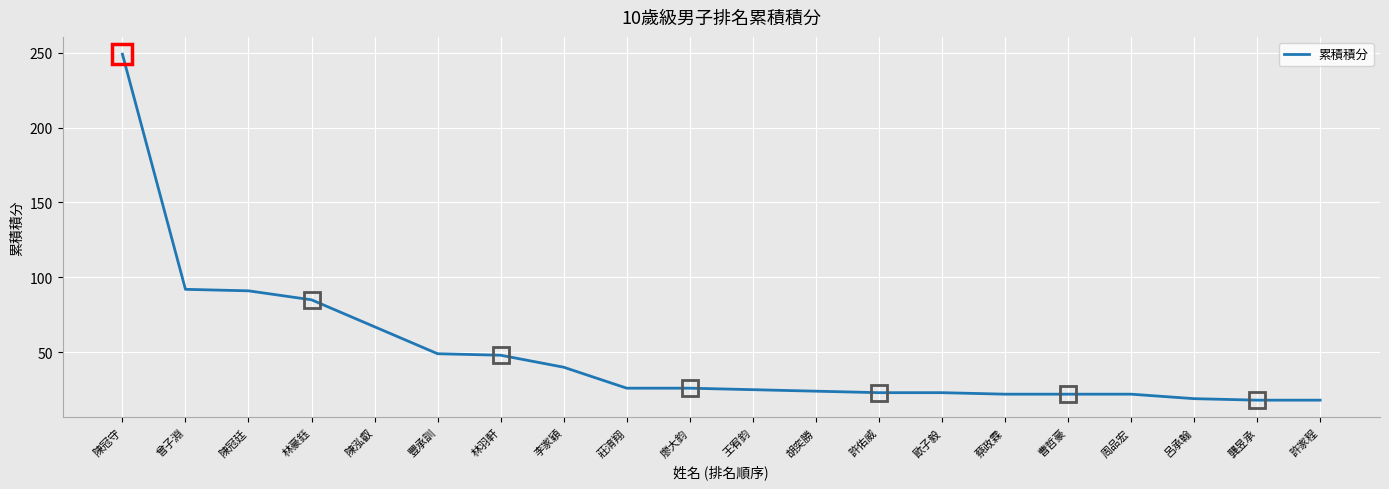

At which label does the data first exceed 26?

陳冠守